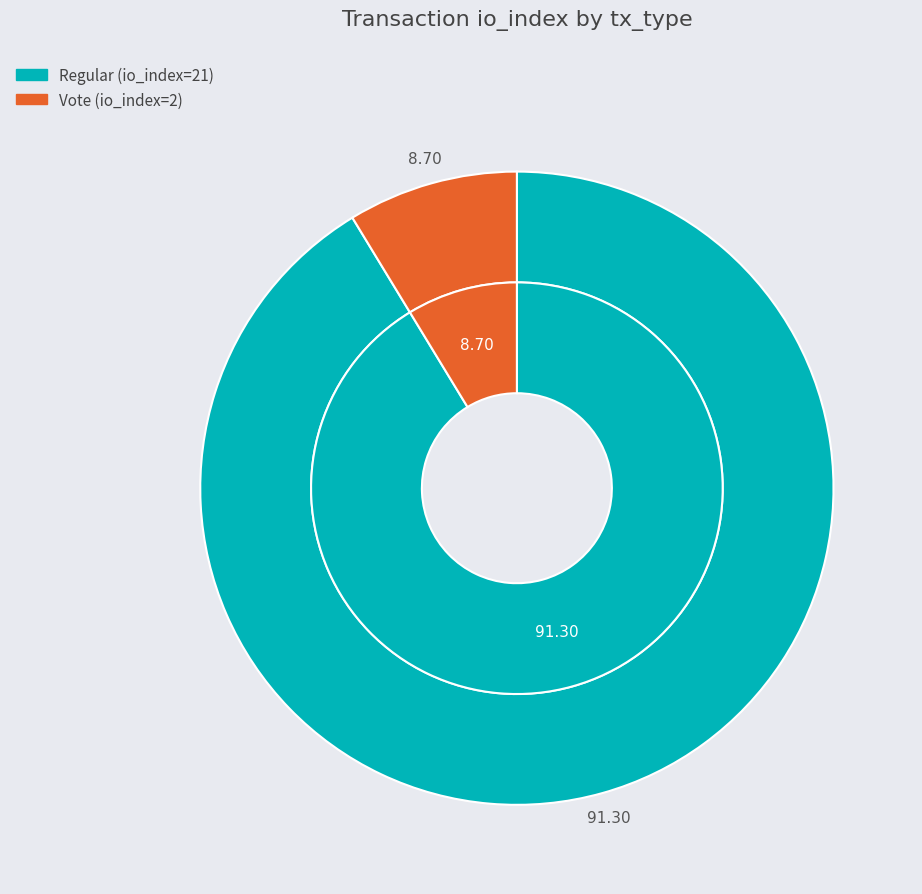

What portion of the pie excludes Vote (io_index=2)?

91.3%